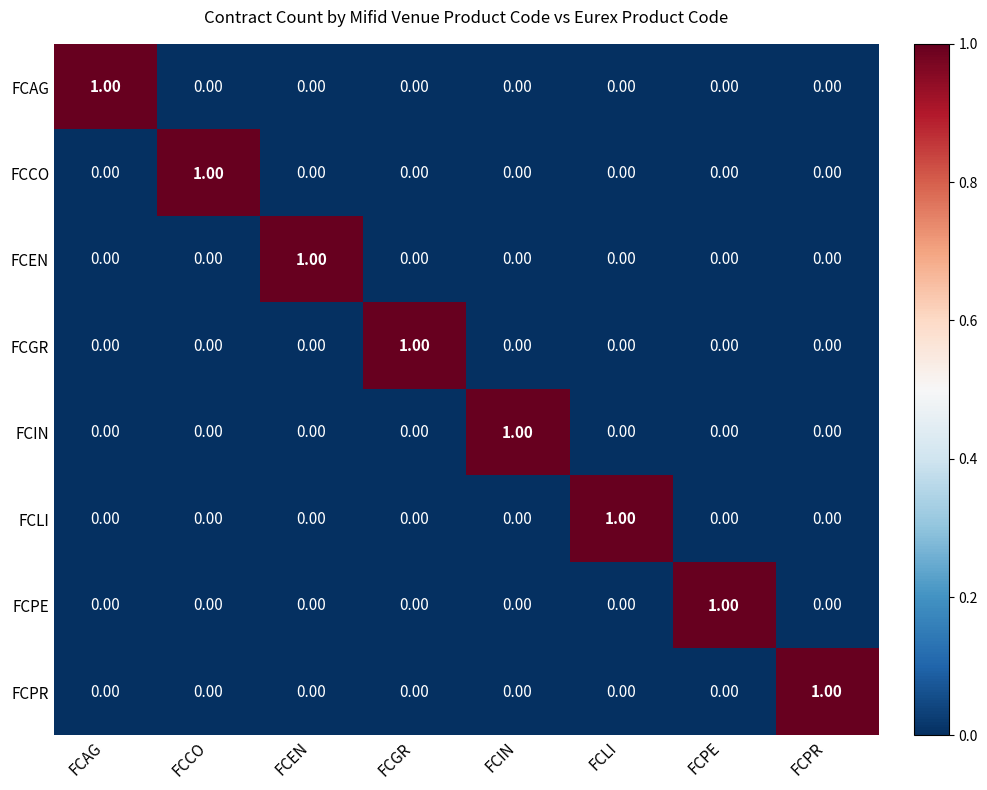

At how many categories does at least one series exceed 0?

8